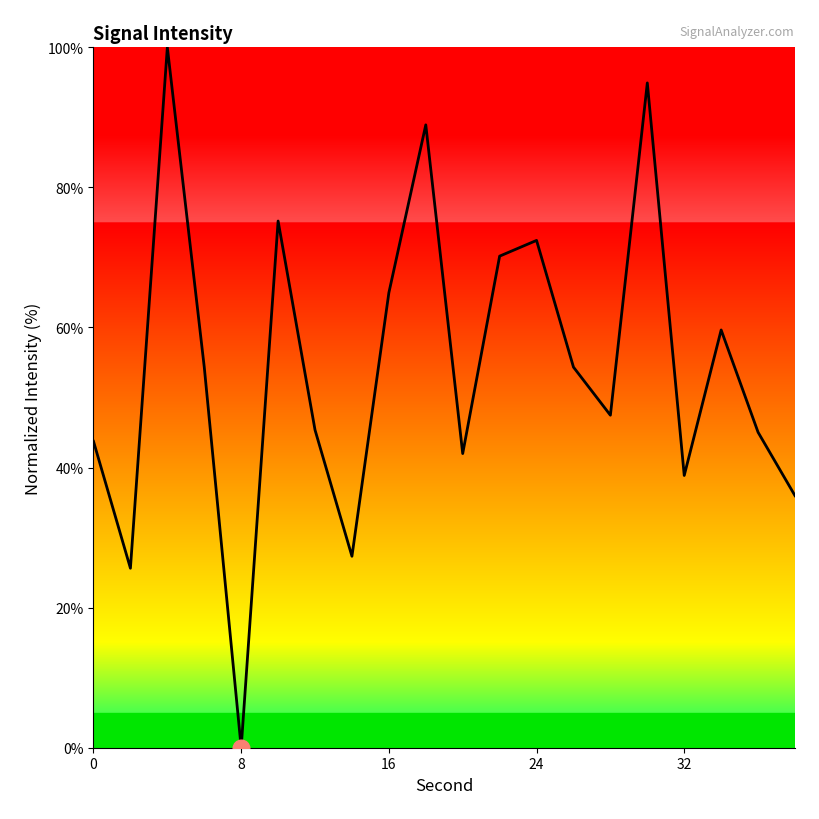

What is the maximum value shown in the chart?

100.0